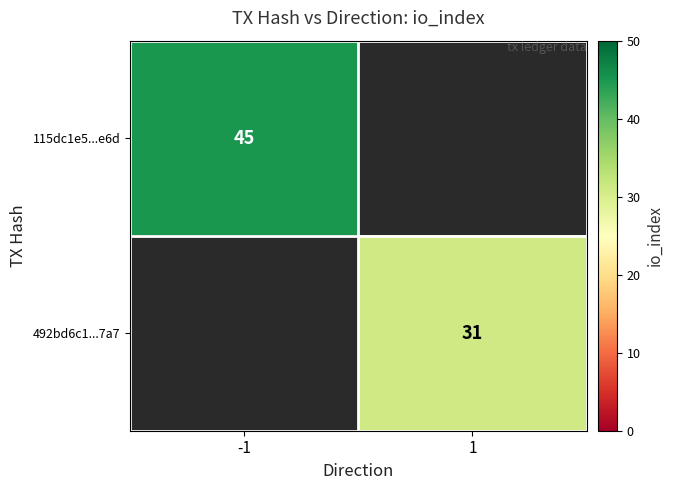

Is the value of 492bd6c1...7a7 at 1 greater than the value of 115dc1e5...e6d at -1?

No